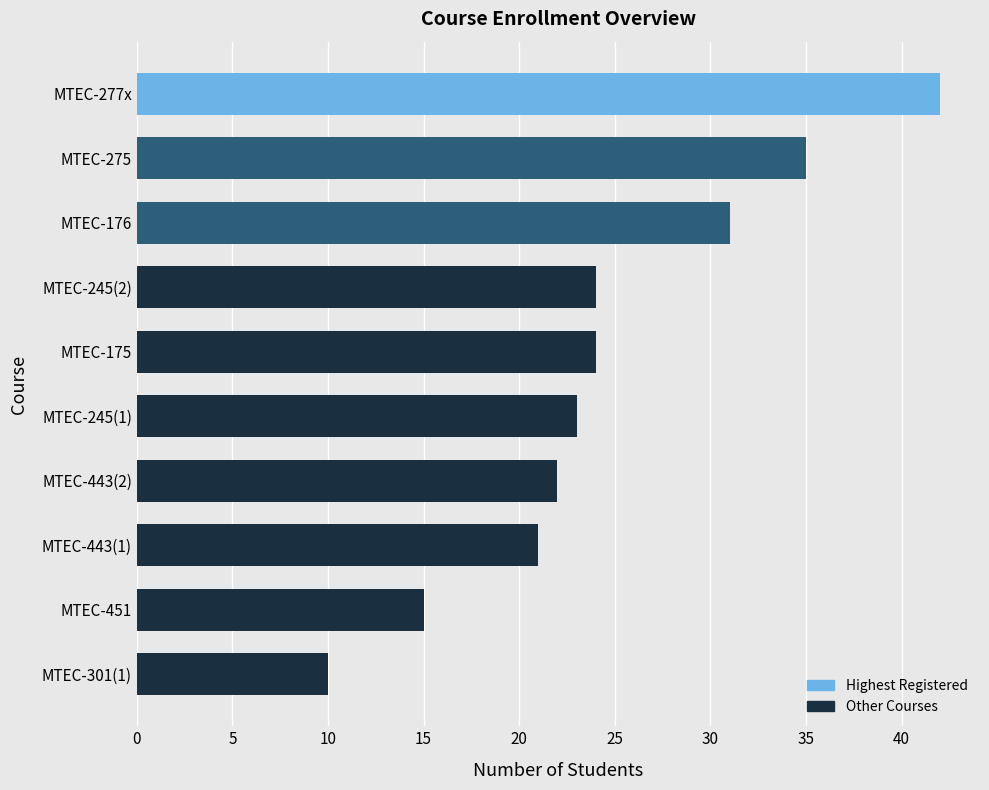

True or false: the data shows 6 at MTEC-301(1).

False